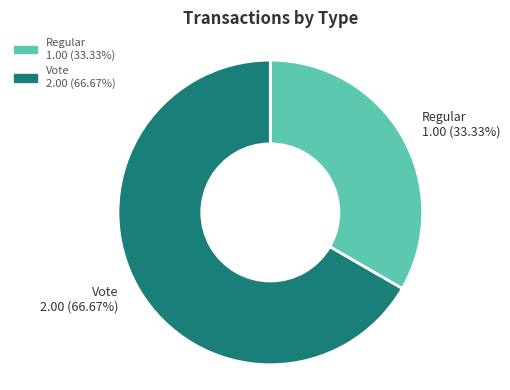

Count the number of slices in the pie.

2